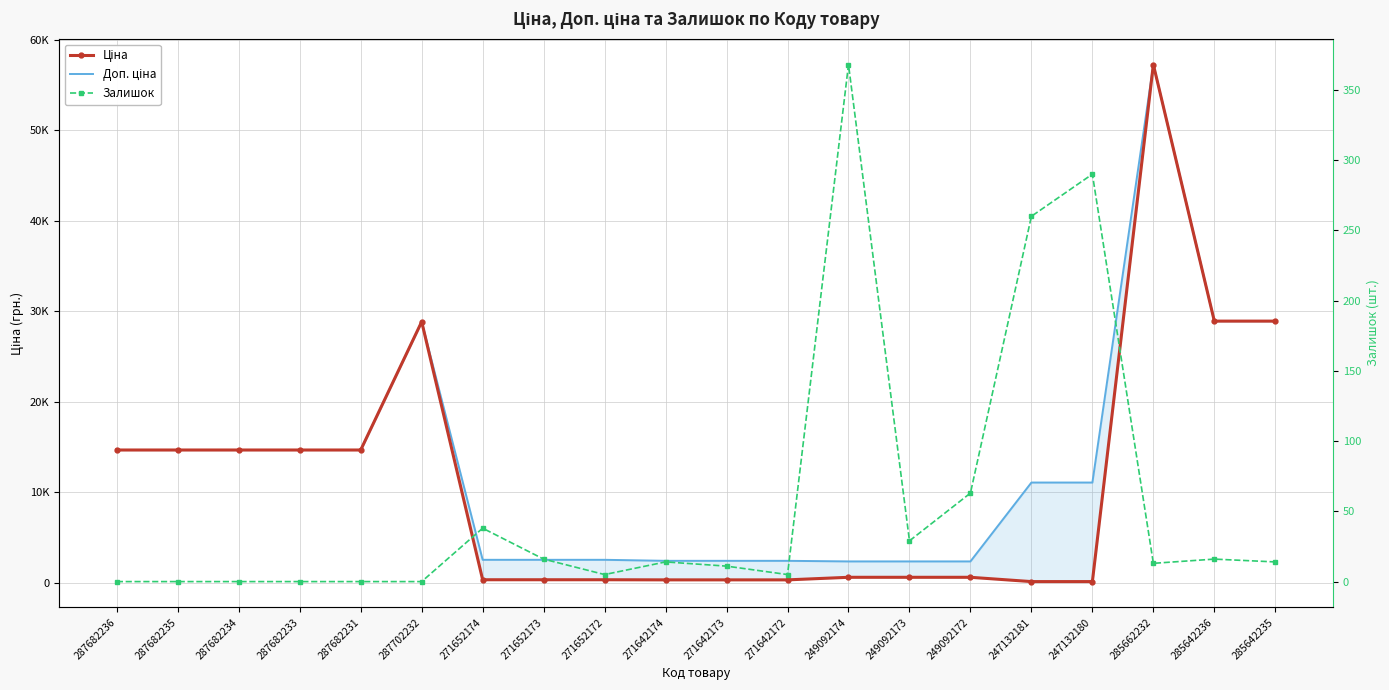

What is the label of the 15th point from the left?

249092172